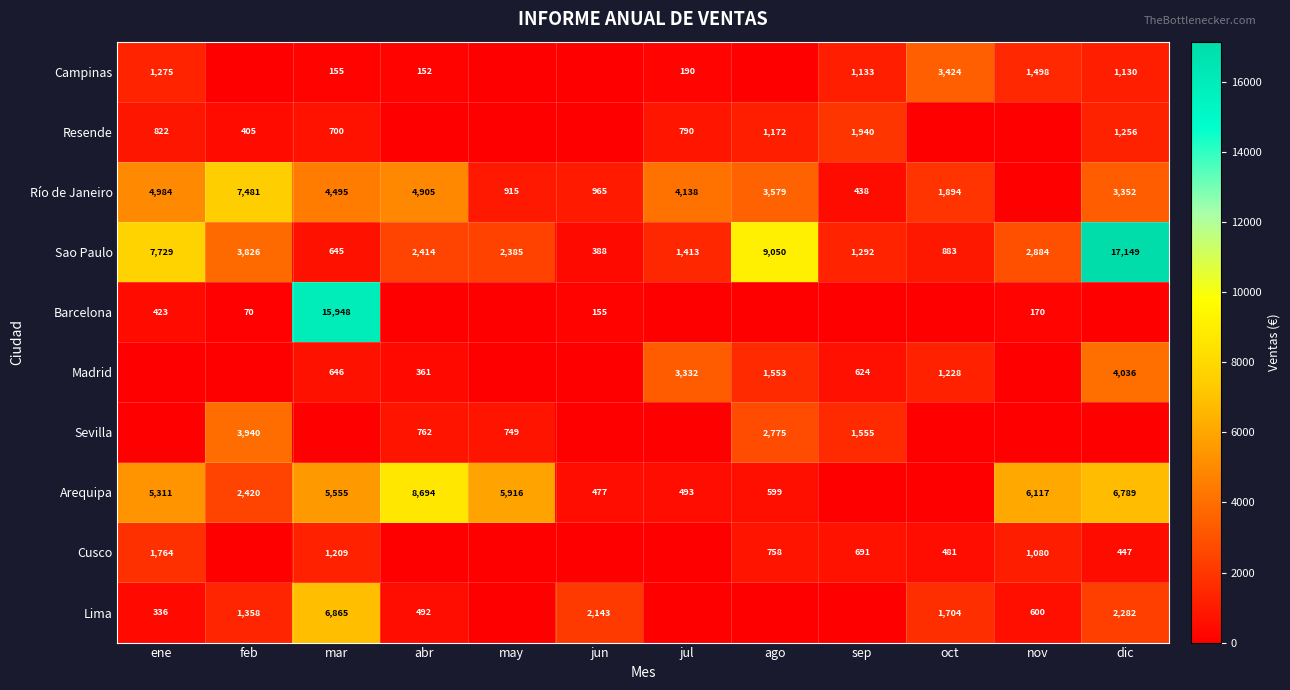

What is the sum of the Arequipa values at nov and dic?

12906